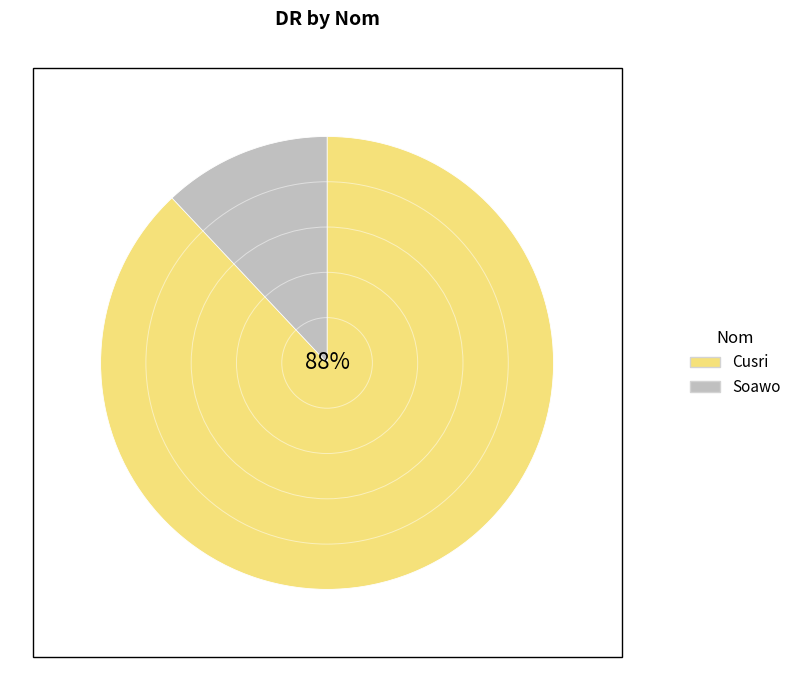

What is the ratio of the value at Soawo to the value at Cusri?

0.1